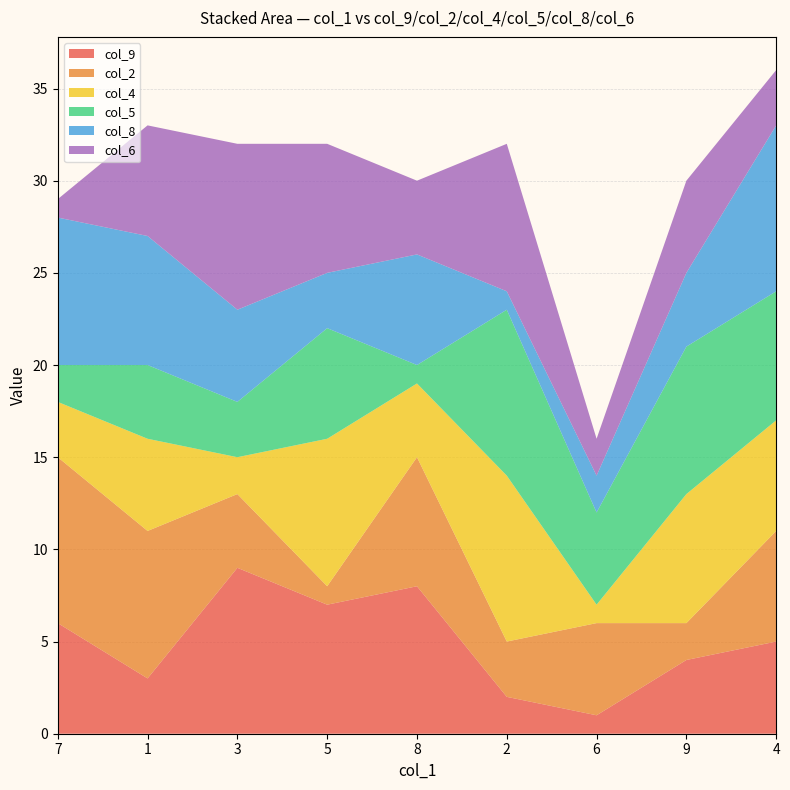

Reading left to right, transcribe all the data shown in this chart.

col_9: 7=6	1=3	3=9	5=7	8=8	2=2	6=1	9=4	4=5
col_2: 7=9	1=8	3=4	5=1	8=7	2=3	6=5	9=2	4=6
col_4: 7=3	1=5	3=2	5=8	8=4	2=9	6=1	9=7	4=6
col_5: 7=2	1=4	3=3	5=6	8=1	2=9	6=5	9=8	4=7
col_8: 7=8	1=7	3=5	5=3	8=6	2=1	6=2	9=4	4=9
col_6: 7=1	1=6	3=9	5=7	8=4	2=8	6=2	9=5	4=3